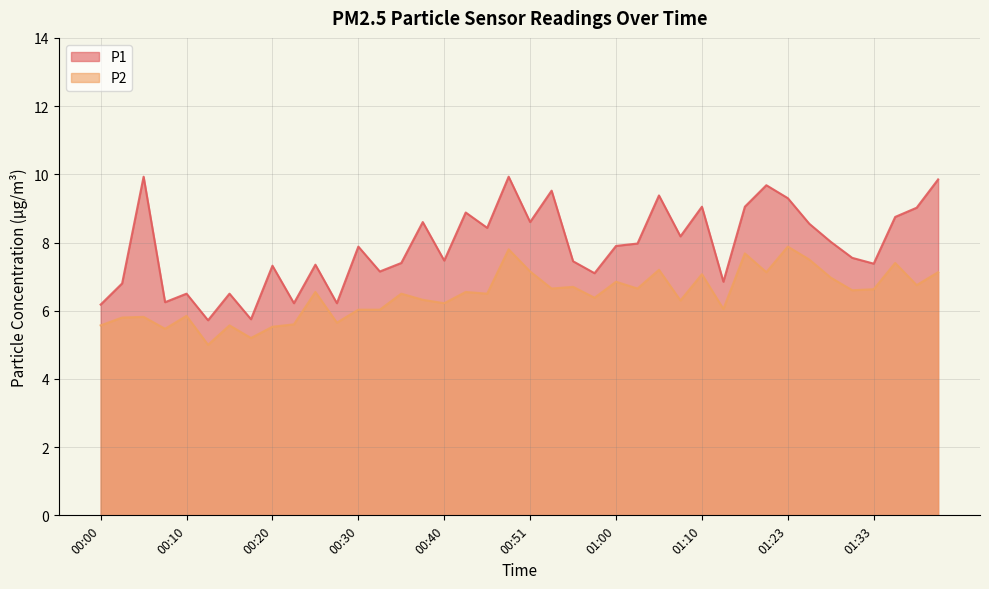

True or false: P2 and P1 cross at least once.

False